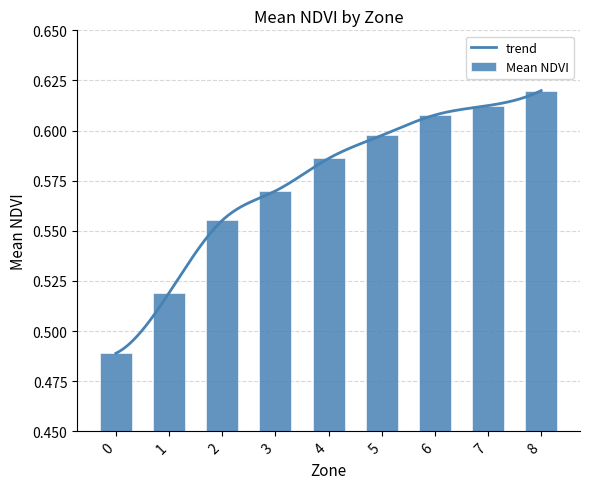

What is the value of the 5th bar from the left?

0.6